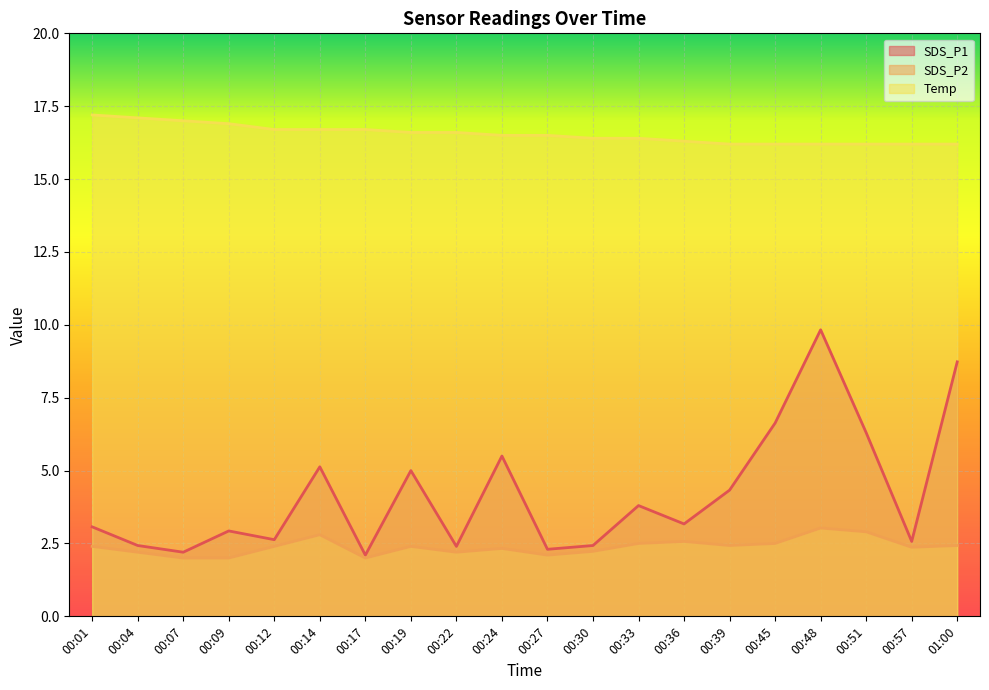

Does the chart display data point markers on the line(s)?

No